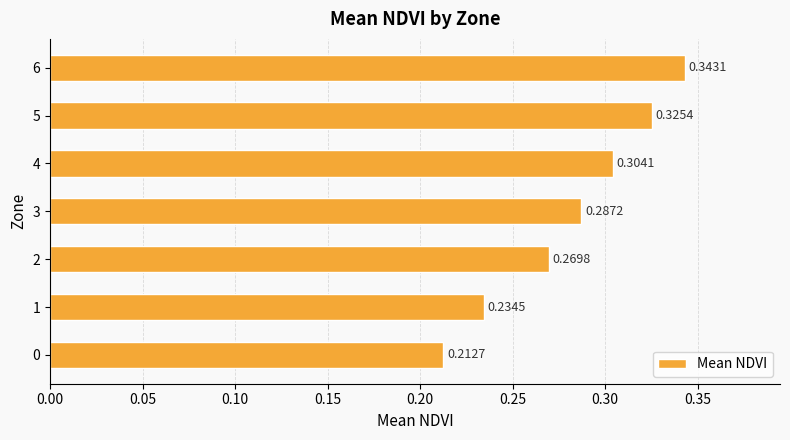

List the labels in order of value, smallest first.

0, 1, 2, 3, 4, 5, 6